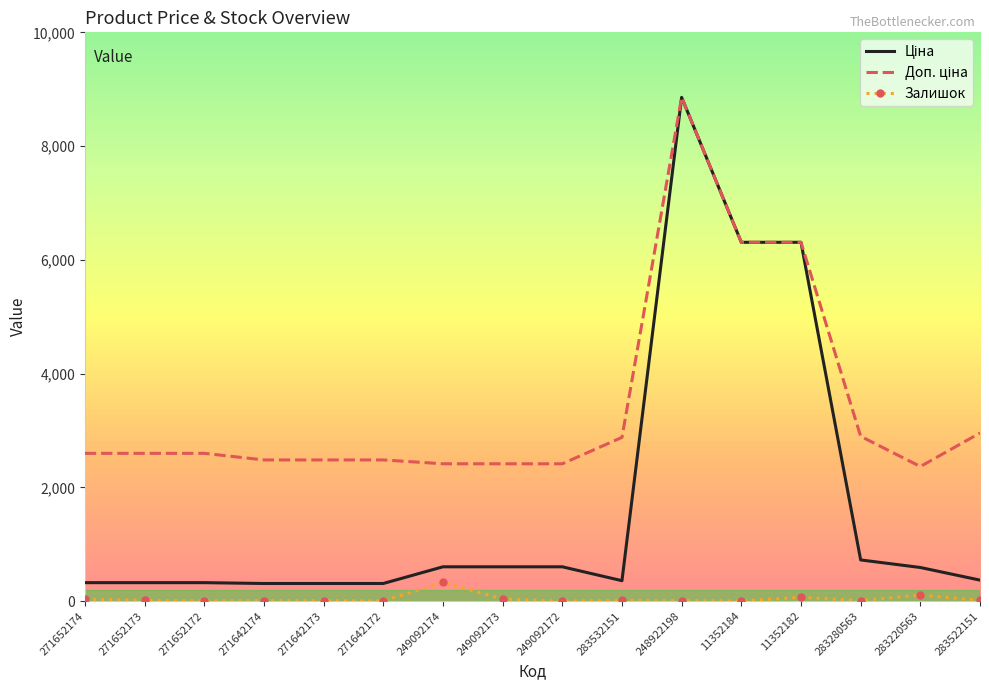

Which category has the highest value across all series?

248922198